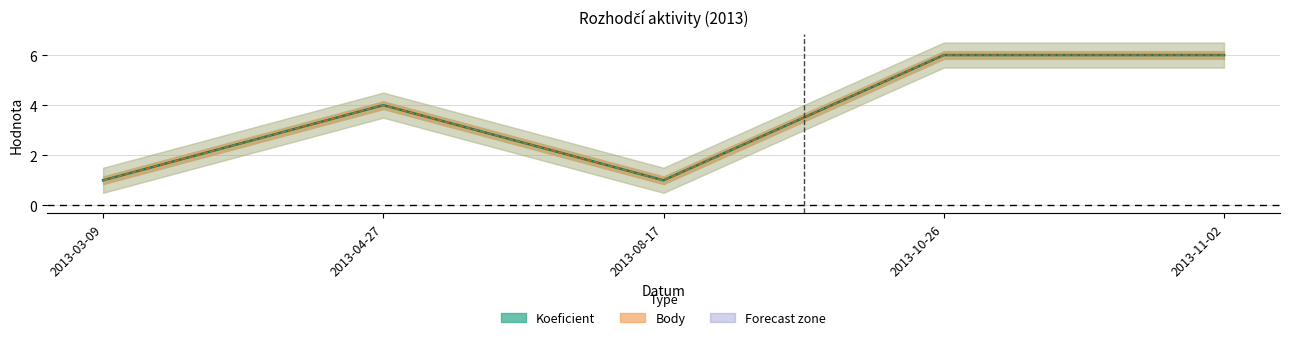

Reading left to right, list all the values displayed in this chart.

Koeficient (line): 1	4	1	6	6
Body (line): 1	4	1	6	6